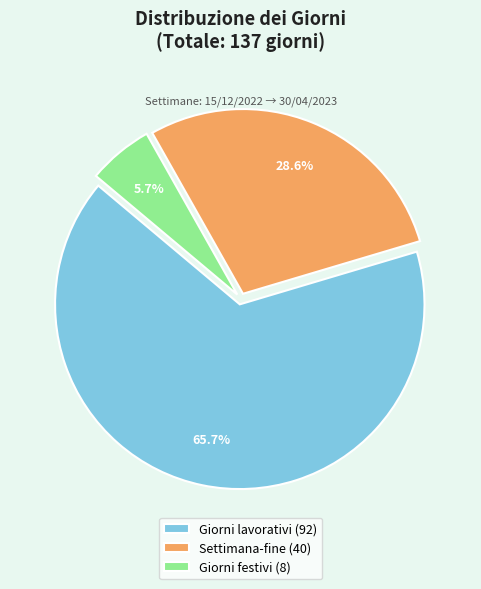

What is the majority slice?

Giorni lavorativi